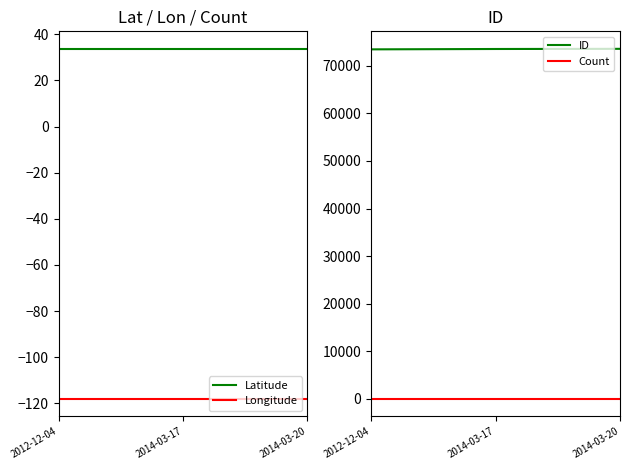

Reading left to right, transcribe all the data shown in this chart.

Latitude: 2012-12-04=33.7	2014-03-17=33.7	2014-03-20=33.7
Longitude: 2012-12-04=-118.0	2014-03-17=-118.0	2014-03-20=-118.0
ID: 2012-12-04=73456.0	2014-03-17=73531.0	2014-03-20=73565.0
Count: 2012-12-04=1.0	2014-03-17=1.0	2014-03-20=1.0